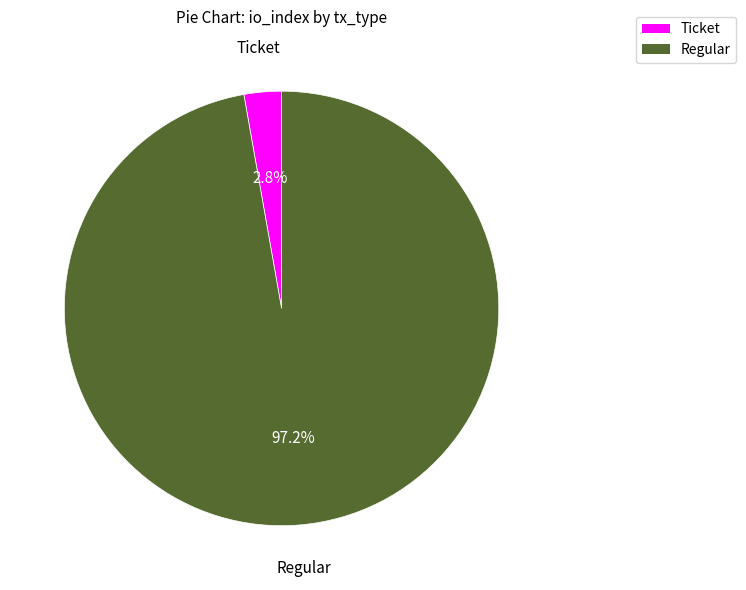

Does any single category account for the majority?

Yes